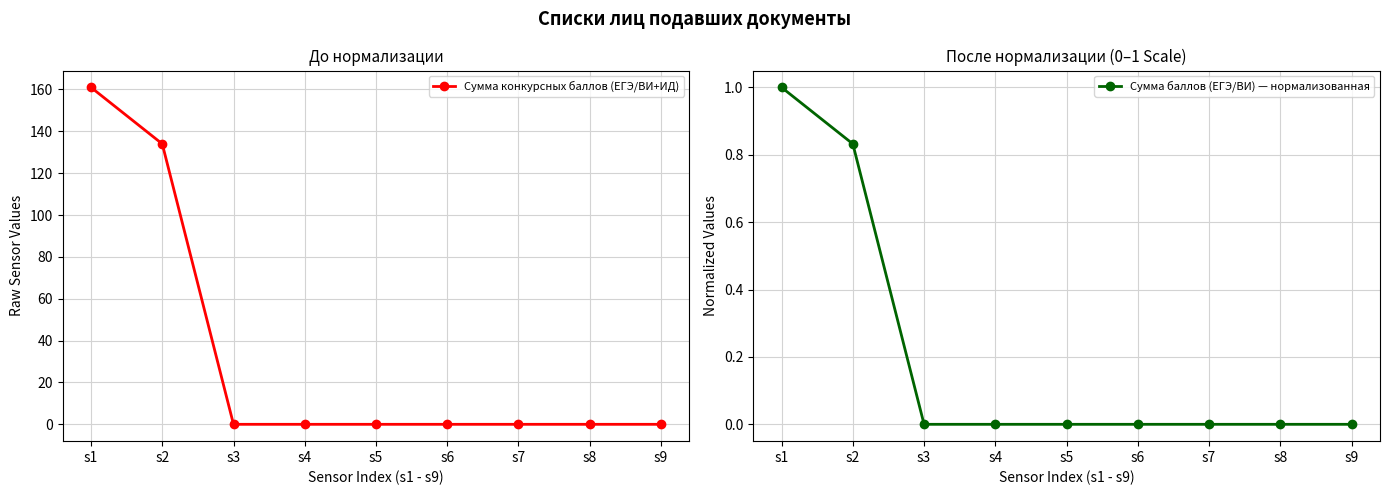

At how many categories does at least one series exceed 111?

2